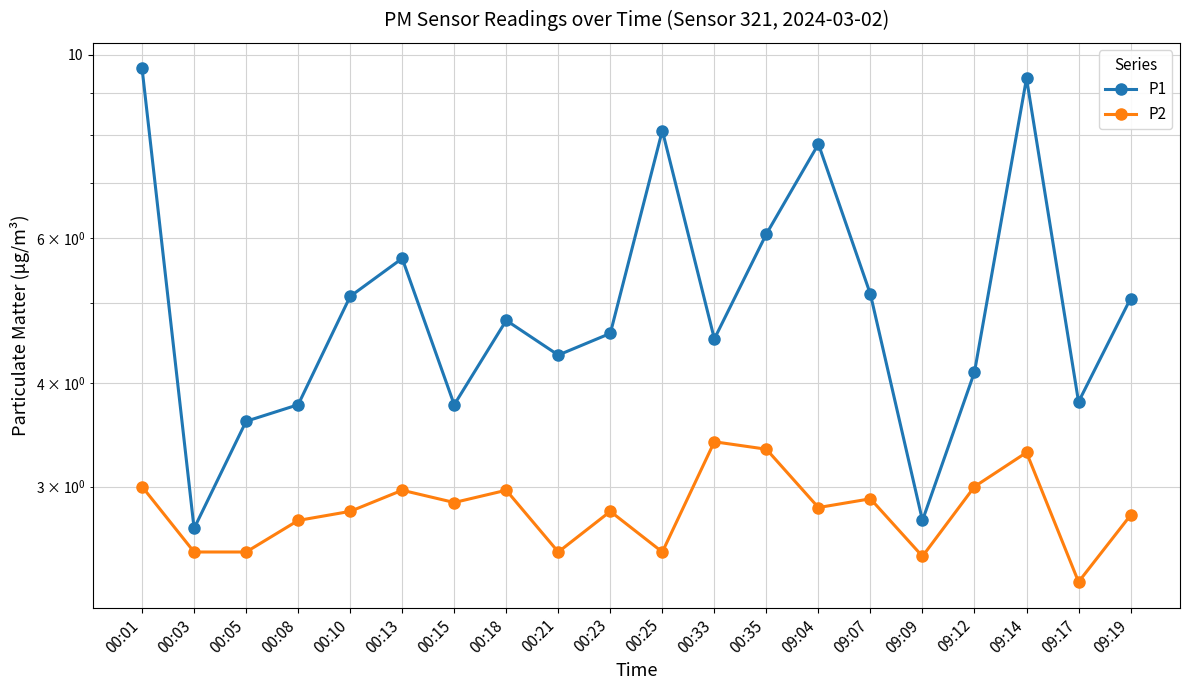

How many lines are shown in the chart?

2